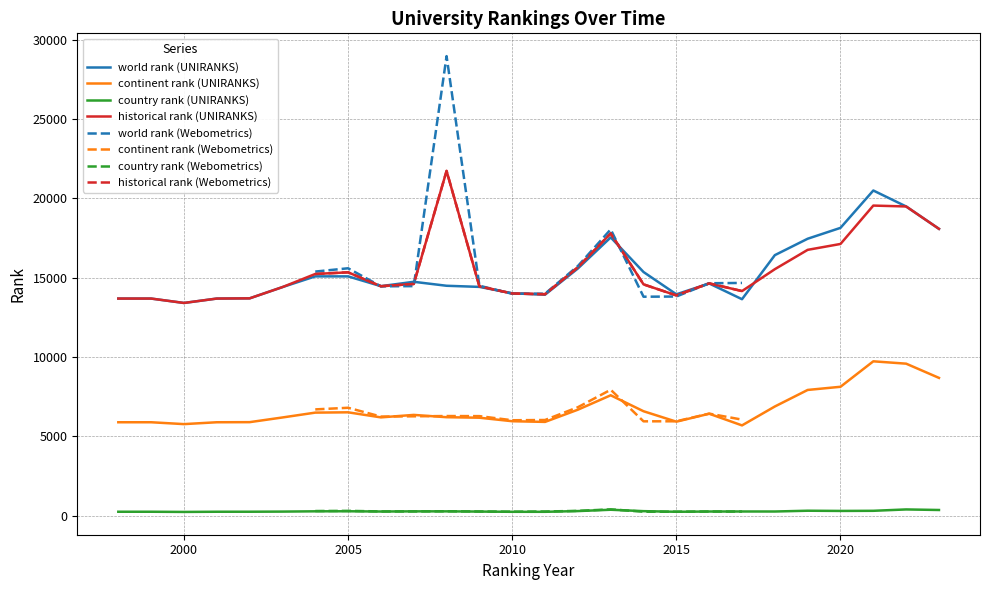

Is it true that continent rank (UNIRANKS) equals 6514.0 at 2005?

True